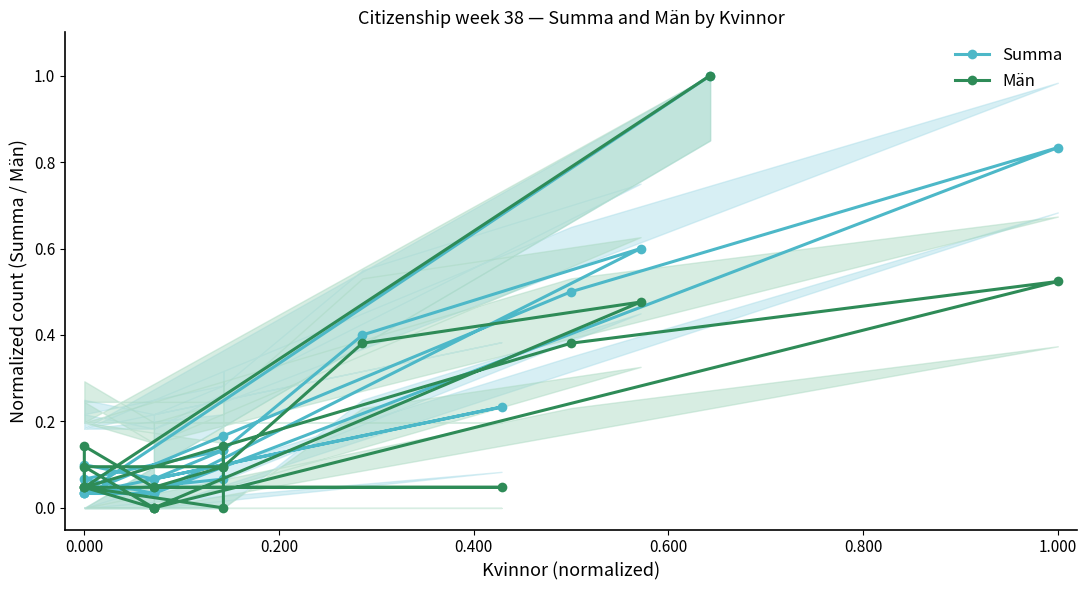

How many times do Summa and Män cross each other?

7